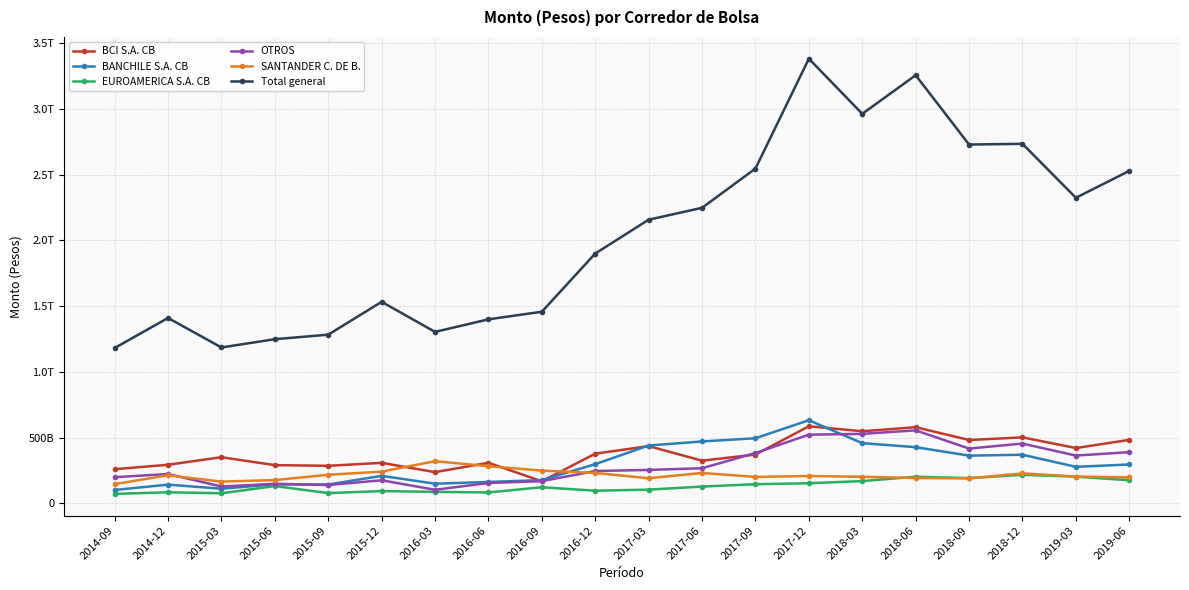

Does the chart have visible grid lines?

Yes